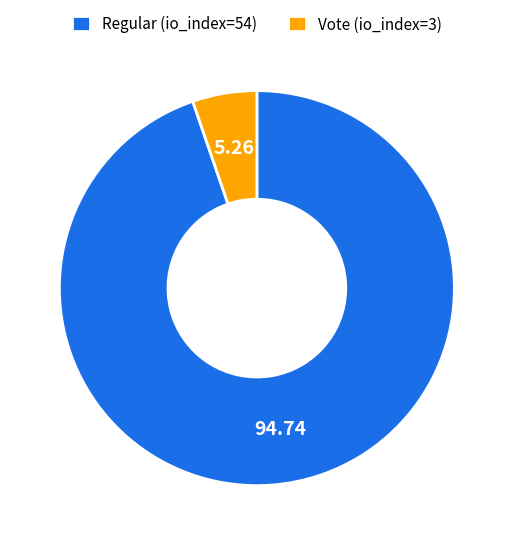

Combined, do Vote (io_index=3) and Regular (io_index=54) account for over 50%?

Yes